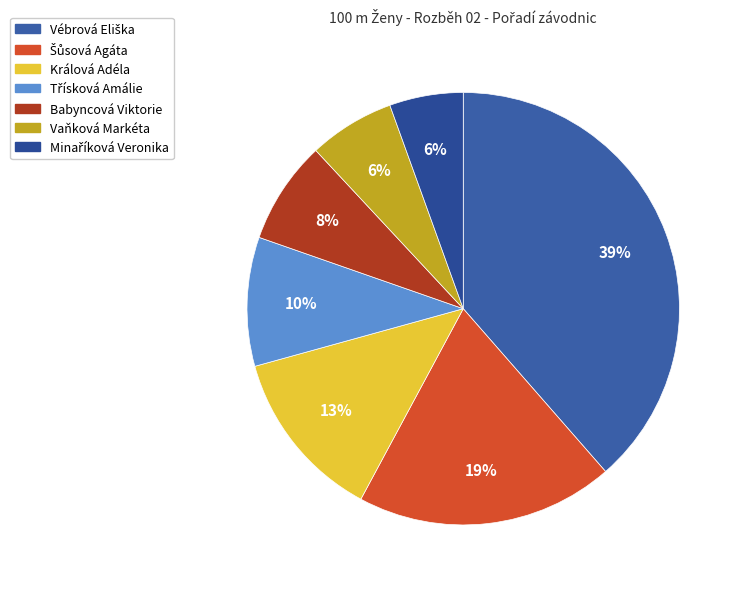

To the nearest percent, what is the average slice percentage?

14%